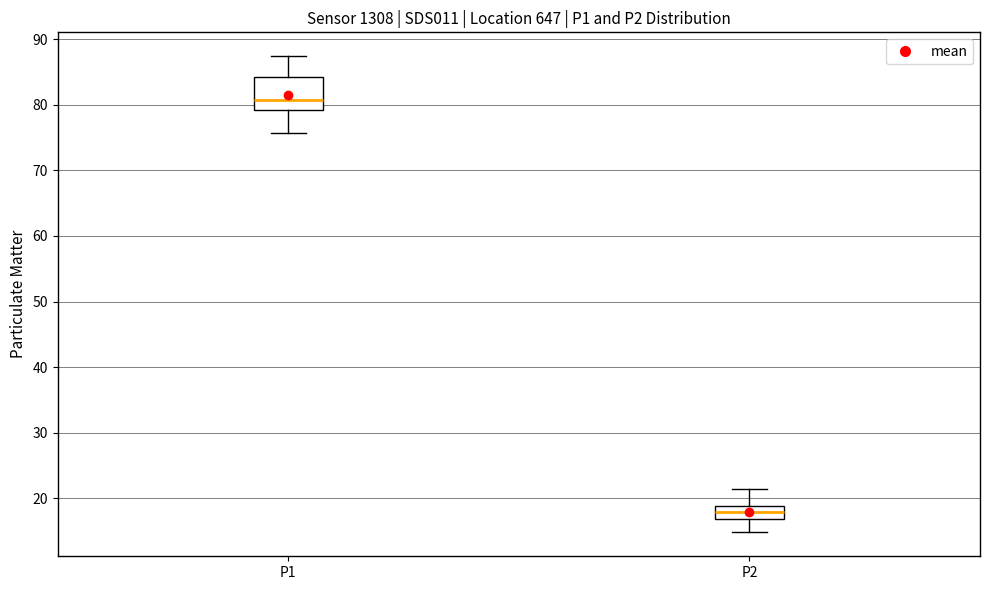

Where does the median line of the box for P2 sit on the y-axis? The values are not printed on the chart, so give them approximately, as read against the axis.

18